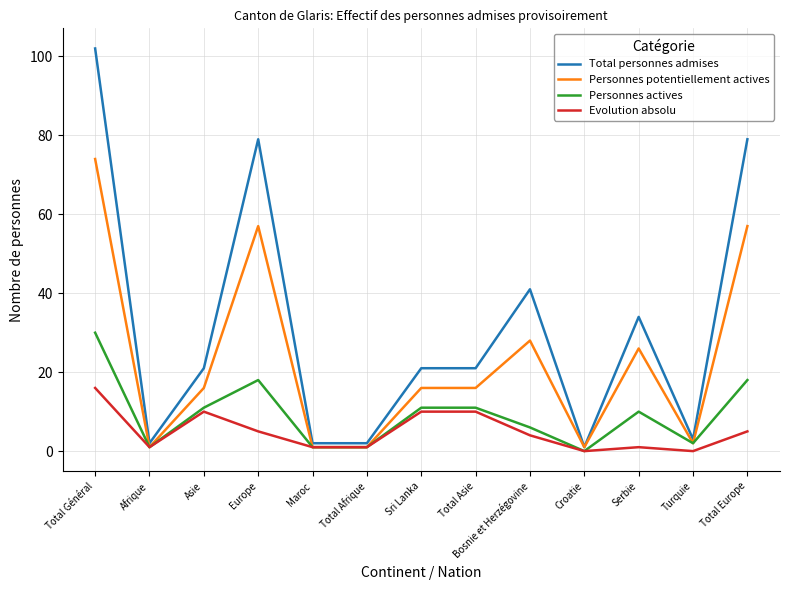

True or false: Personnes actives has a value of 2 at Bosnie et Herzégovine.

False